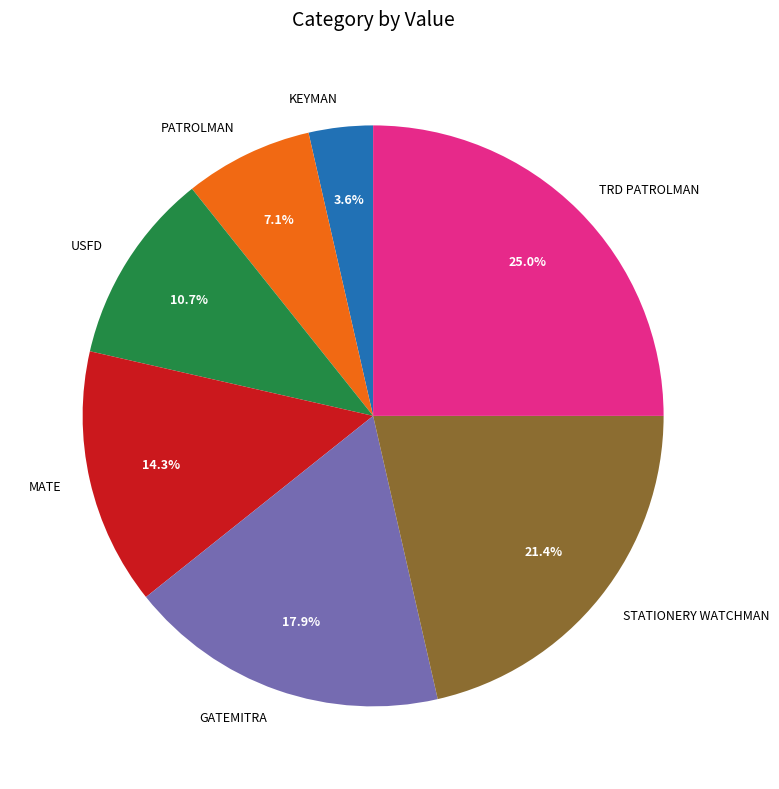

How many slices are in this pie chart?

7